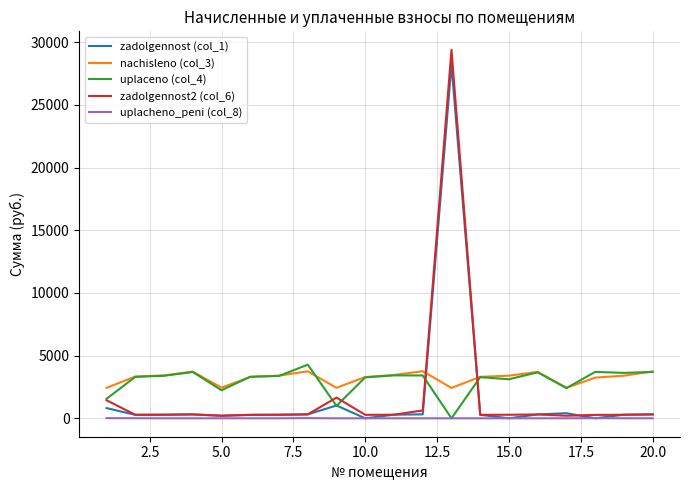

What is the highest value of the zadolgennost (col_1) series?

28222.3